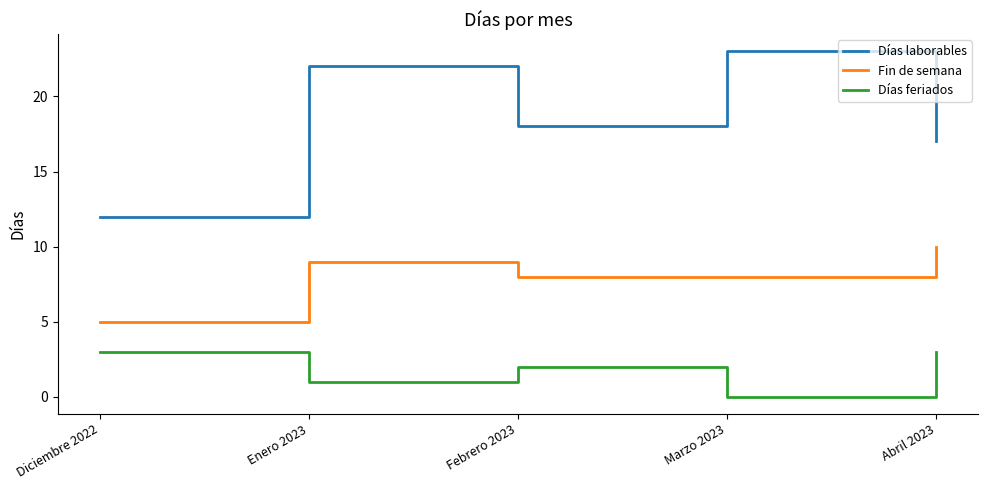

List the series in order of their peak value, highest first.

Días laborables, Fin de semana, Días feriados